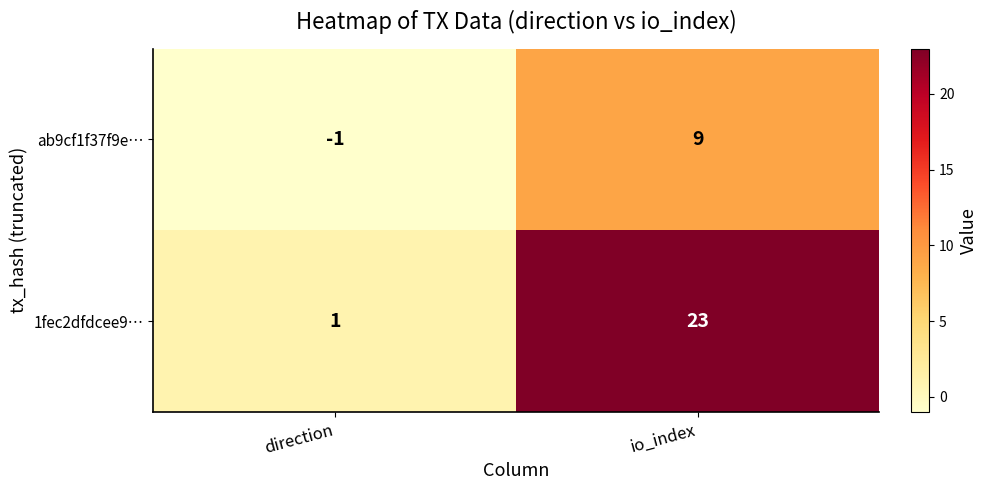

Where is ab9cf1f37f9e… nearest to the value 4?

direction